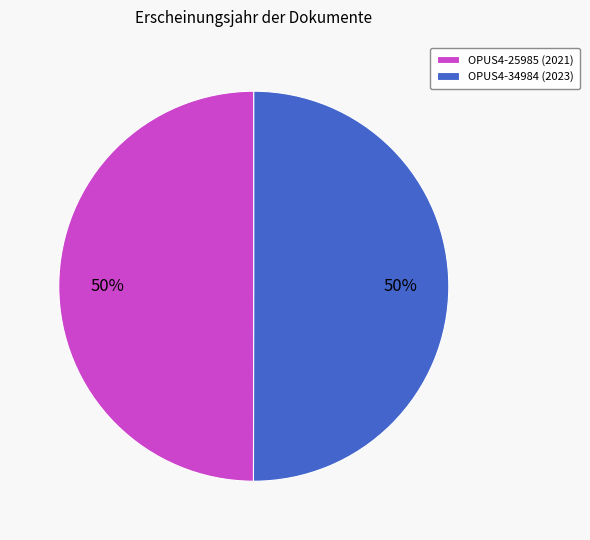

Is it true that OPUS4-25985 (2021) is 50% of the pie?

True